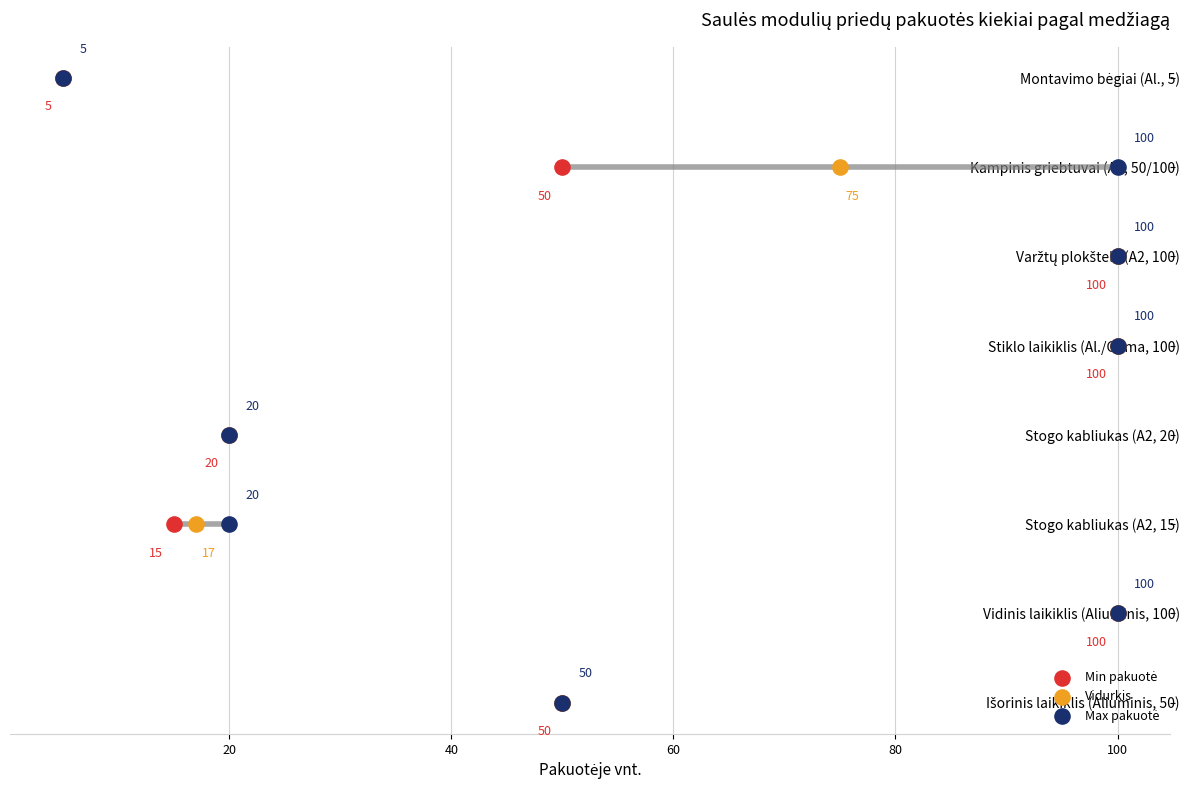

What are all the series names shown in the legend?

Min pakuotė, Vidurkis, Max pakuotė